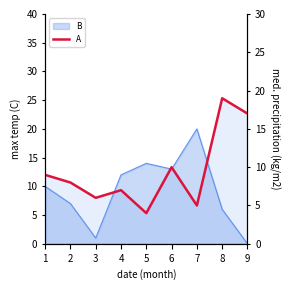

How many points are lower than both their immediate neighbors (excluding endpoints)?

3